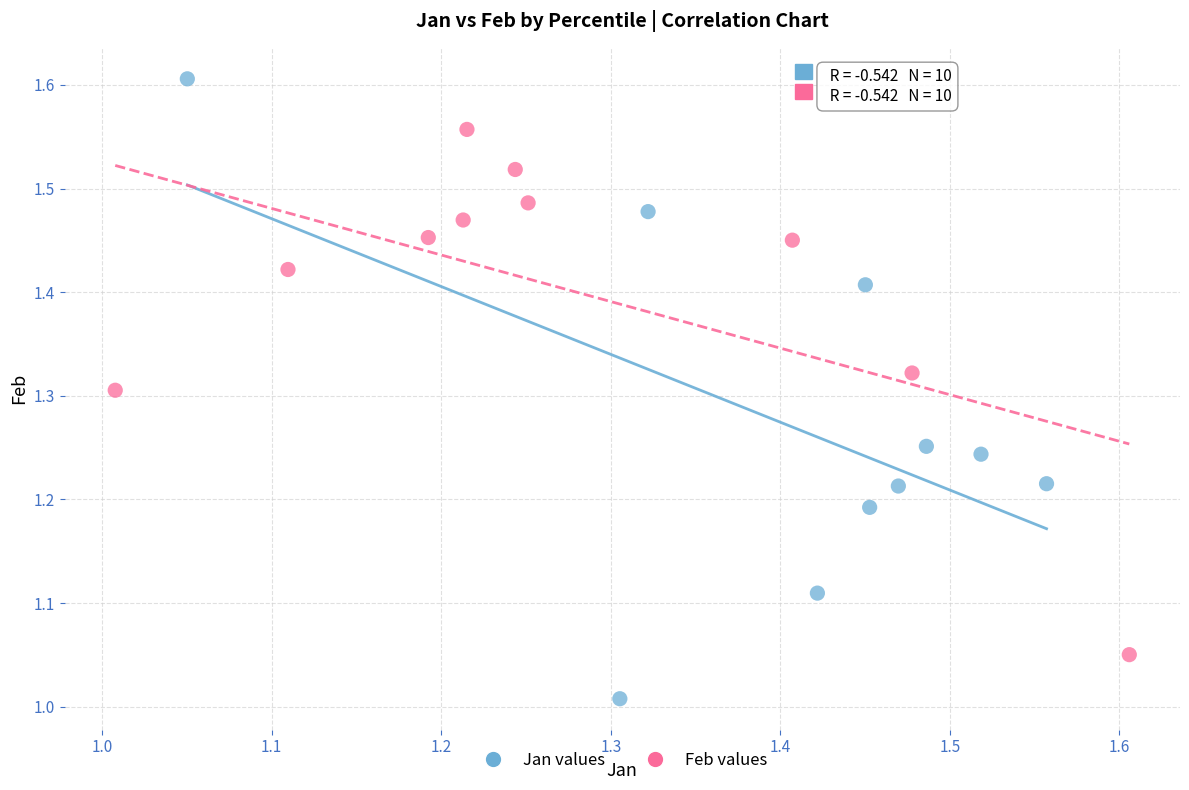

Which series has the widest spread of Y values?

Jan values